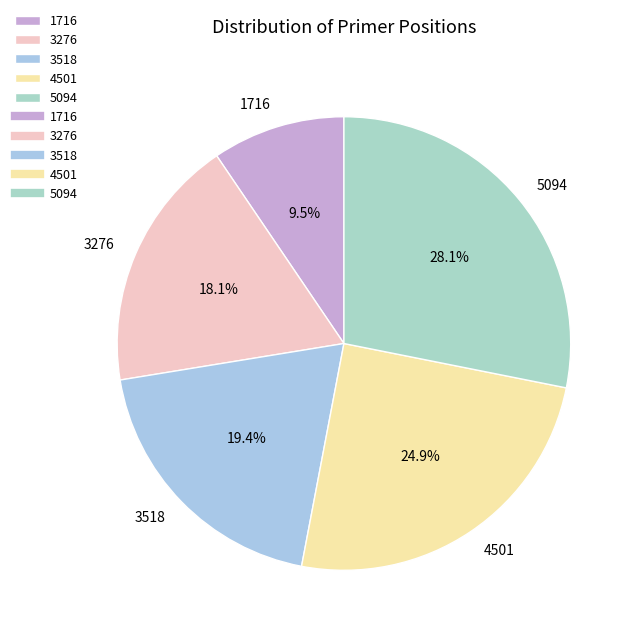

Is there any slice that represents more than half of the pie?

No